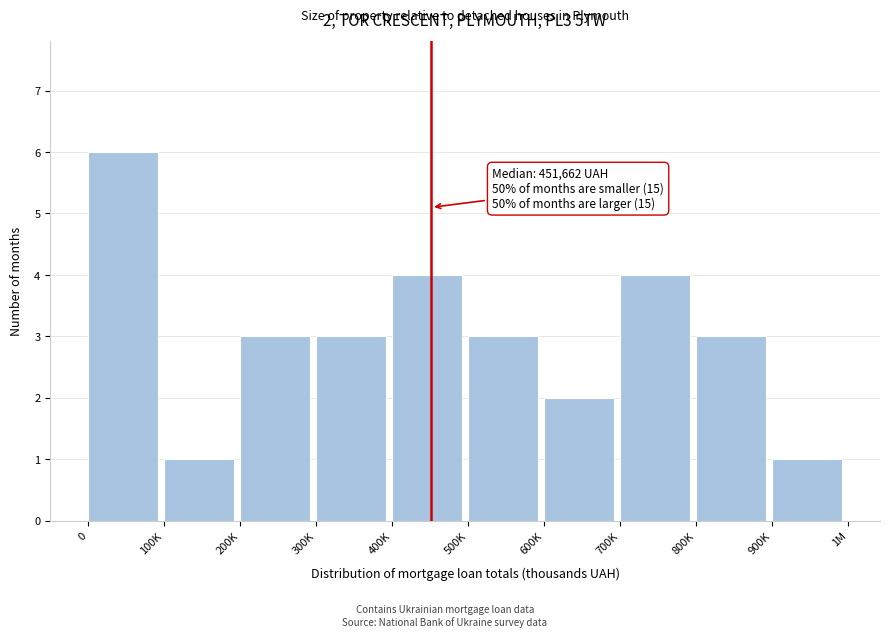

Reading left to right, transcribe all the data shown in this chart.

6	1	3	3	4	3	2	4	3	1